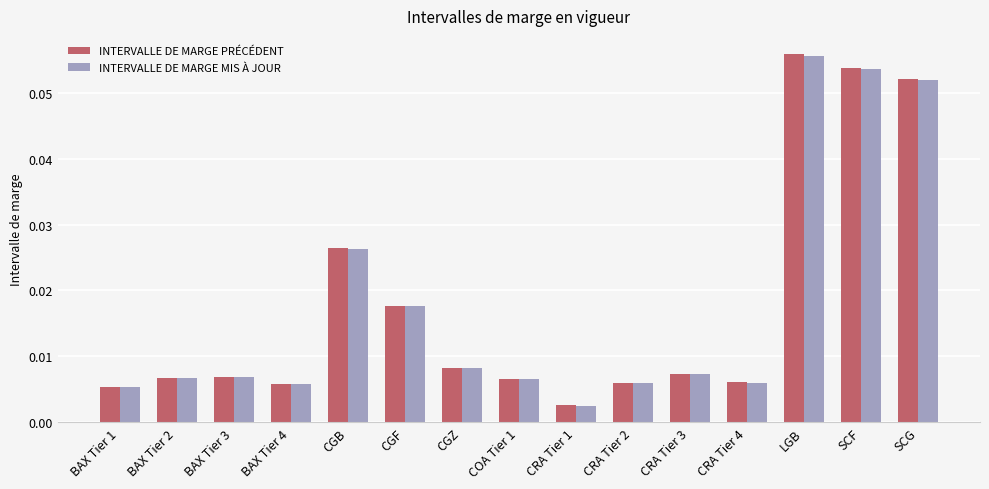

The INTERVALLE DE MARGE MIS À JOUR series shows 0.0 at SCG. True or false?

False